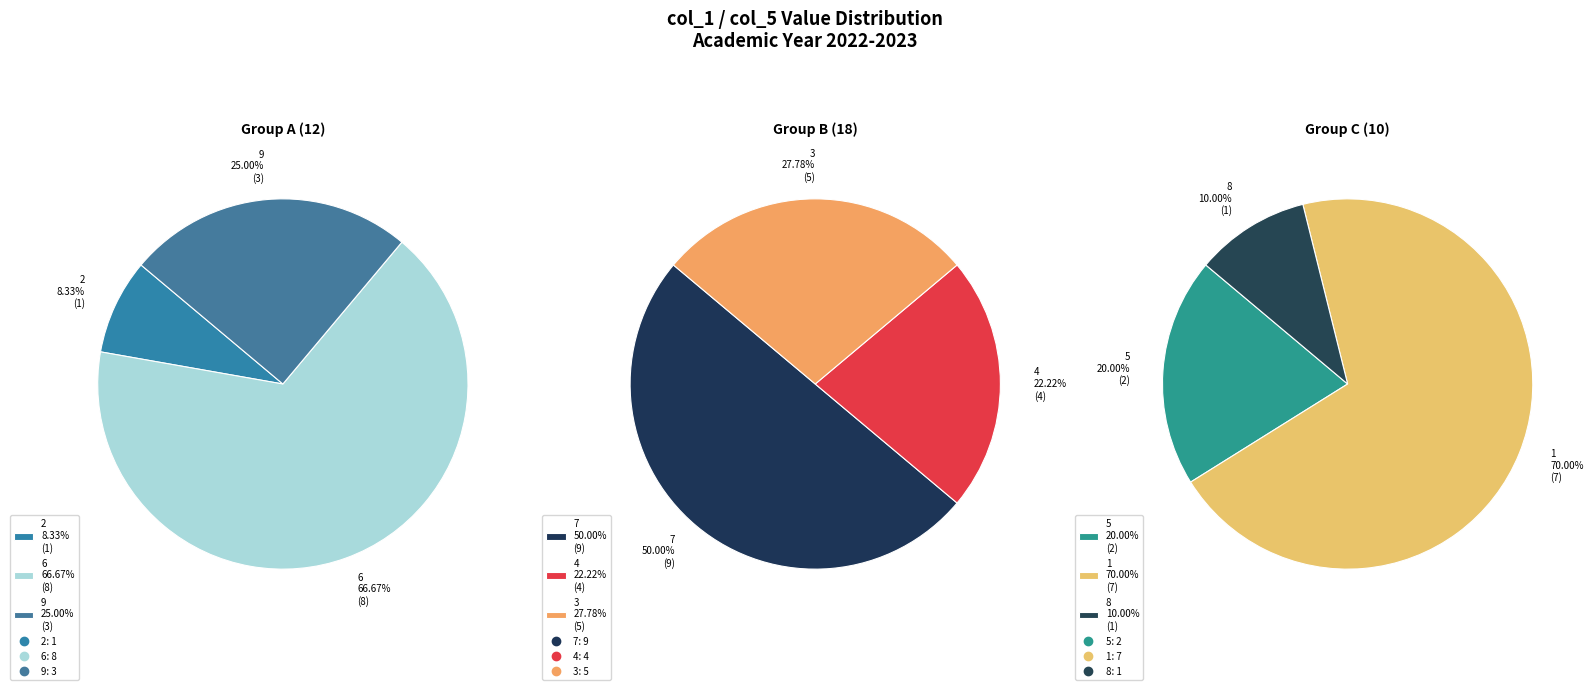

What is the change in value from 2 to 9?

+2